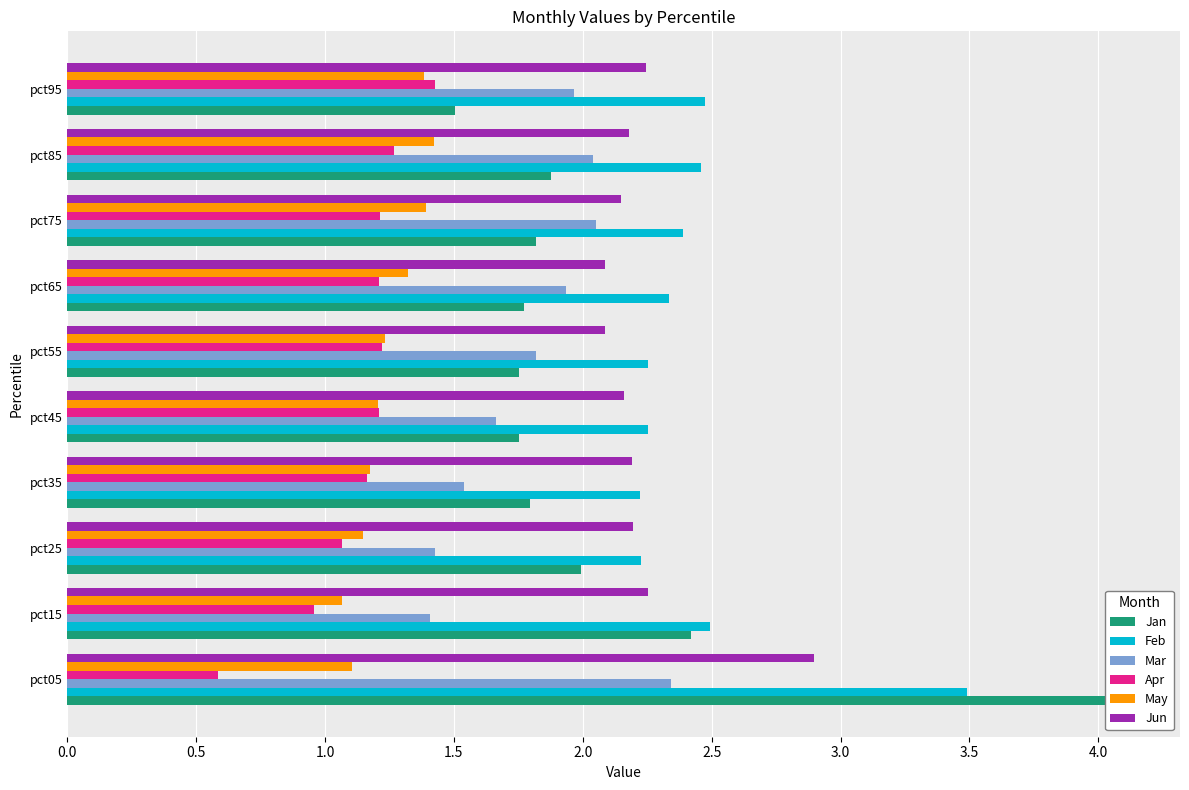

List the series in order of their peak value, lowest first.

May, Apr, Mar, Jun, Feb, Jan